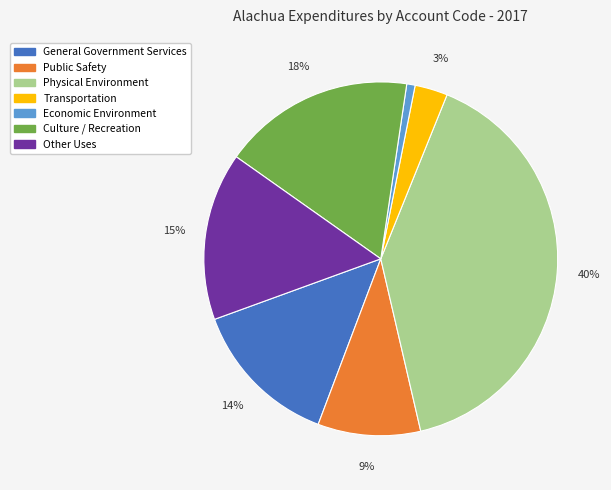

To the nearest percent, what is the difference between the largest and smallest slice percentages?

39%